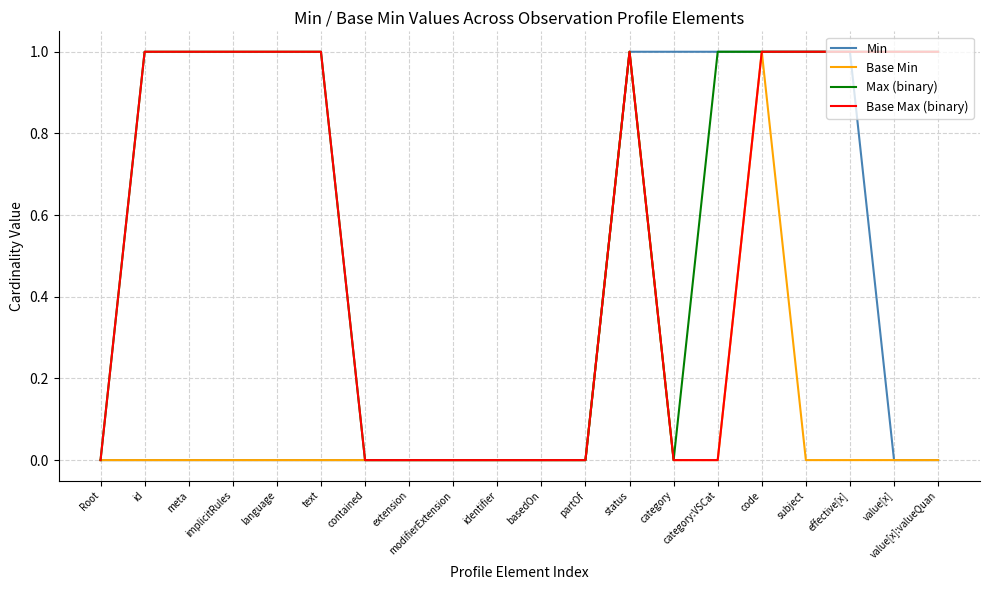

Reading left to right, transcribe all the data shown in this chart.

Min: 0	0	0	0	0	0	0	0	0	0	0	0	1	1	1	1	1	1	0	0
Base Min: 0	0	0	0	0	0	0	0	0	0	0	0	1	0	0	1	0	0	0	0
Max (binary): 0	1	1	1	1	1	0	0	0	0	0	0	1	0	1	1	1	1	1	1
Base Max (binary): 0	1	1	1	1	1	0	0	0	0	0	0	1	0	0	1	1	1	1	1